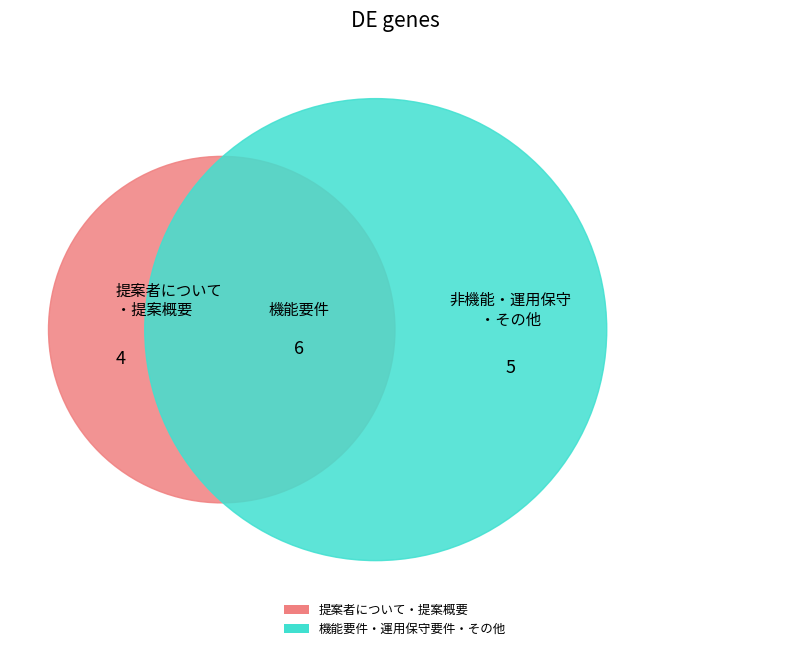

Does 機能要件 represent more than half of the total?

No